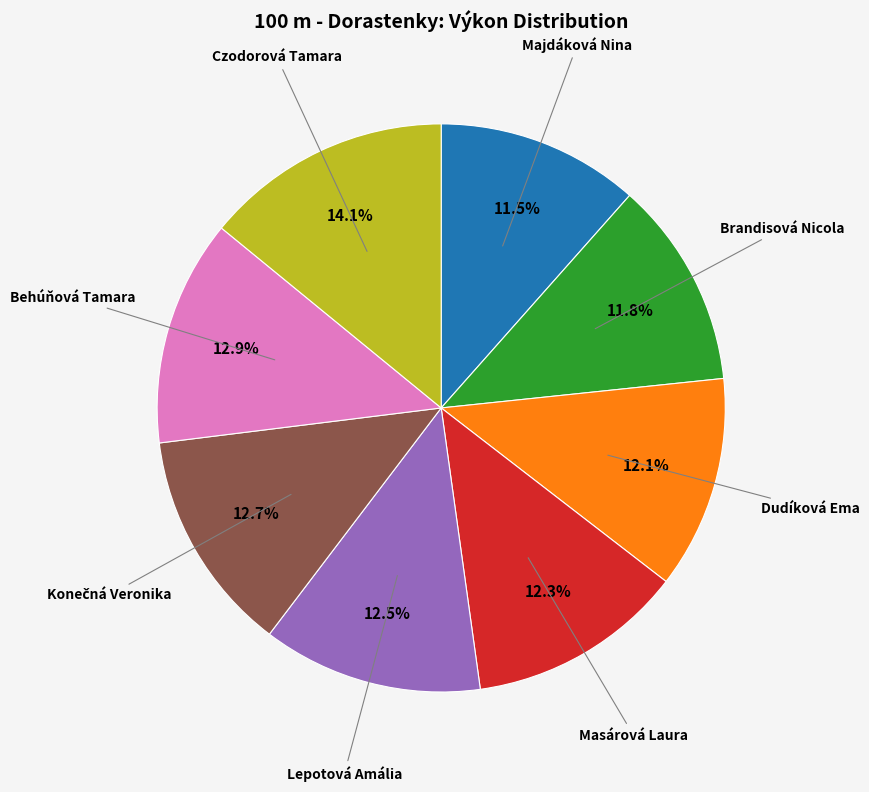

Does Czodorová Tamara account for over 50% of the chart?

No